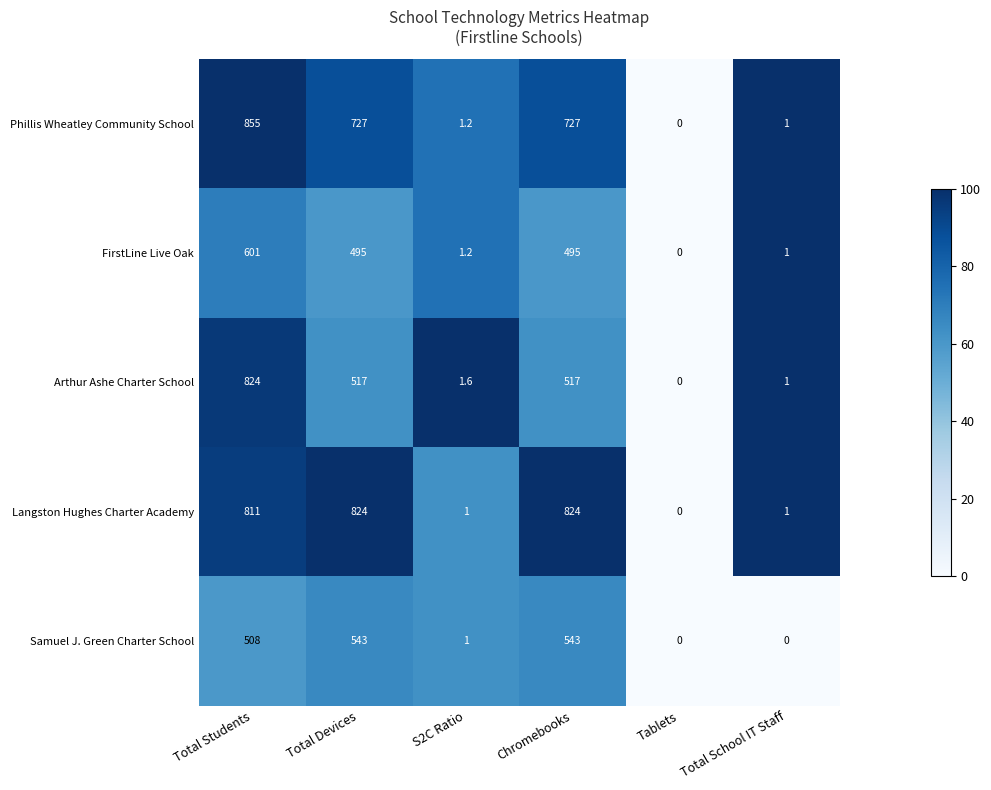

What is the average value of the Arthur Ashe Charter School series?

310.1